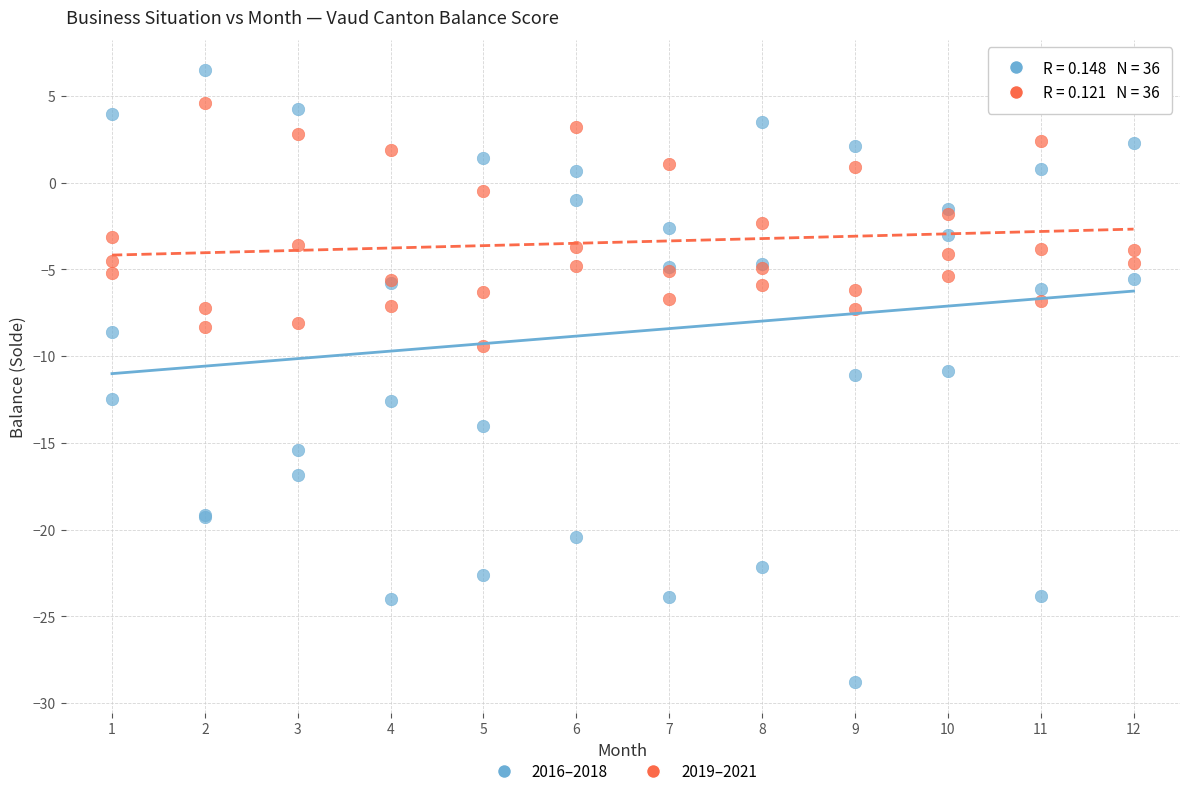

Which series has the widest spread of Y values?

2016–2018